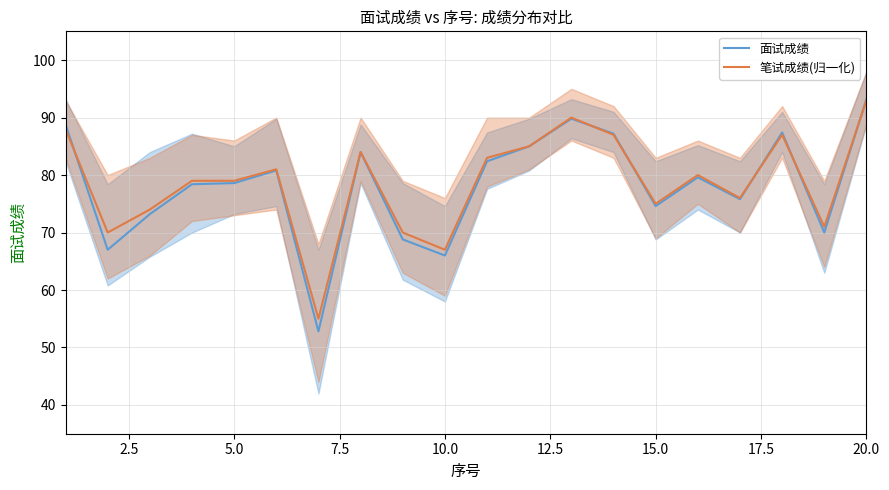

How many lines are shown in the chart?

2